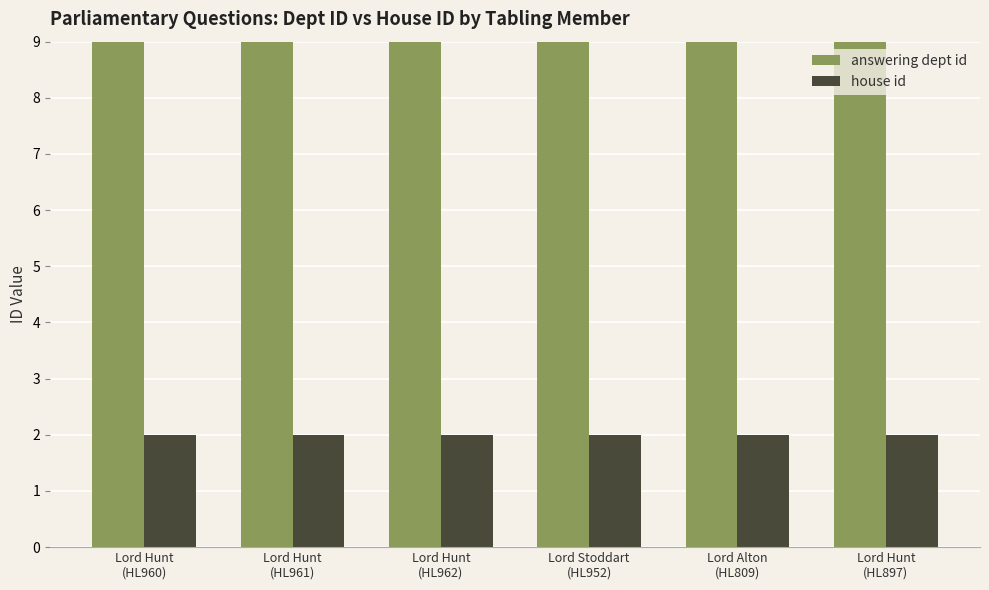

Which series has the largest range (max minus min)?

answering dept id